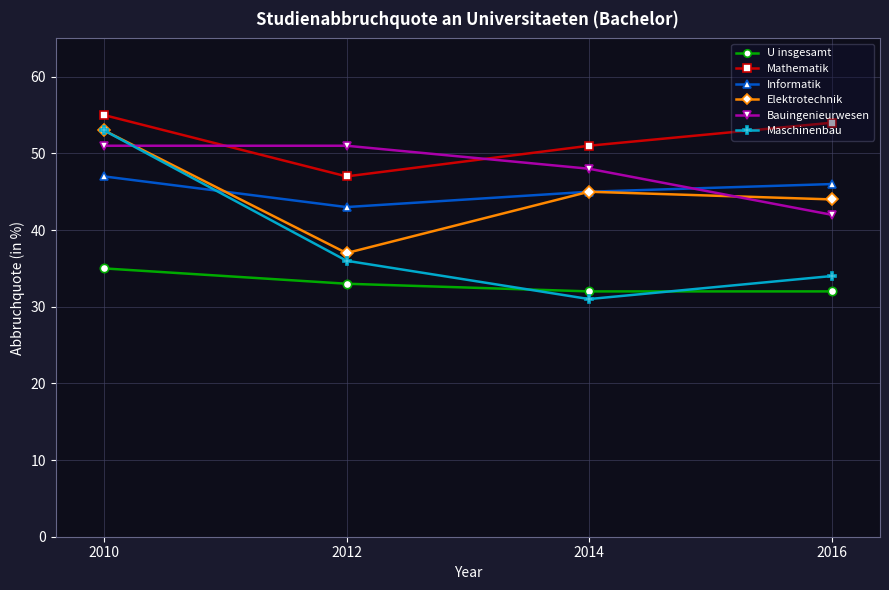

True or false: Informatik and Mathematik intersect in this chart.

False